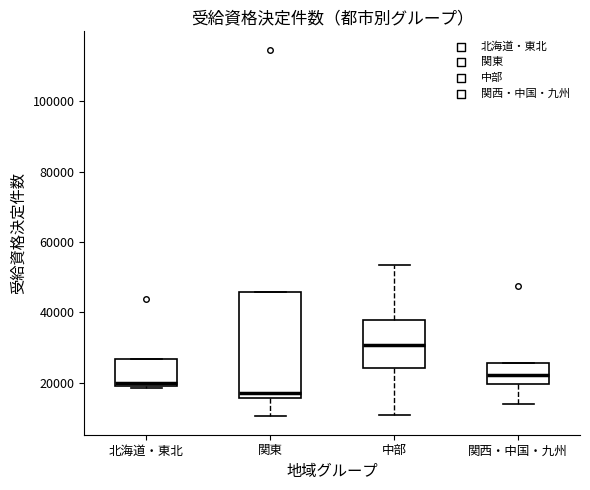

Where is the upper edge of the box for 北海道・東北 on the y-axis? The values are not printed on the chart, so give them approximately, as read against the axis.

26000